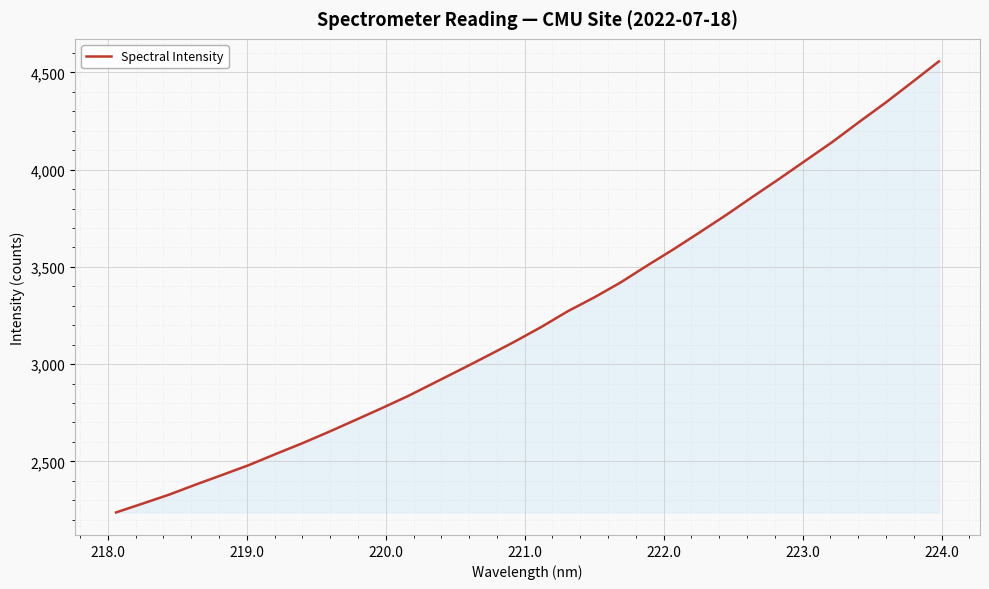

What is the average value?

3239.4